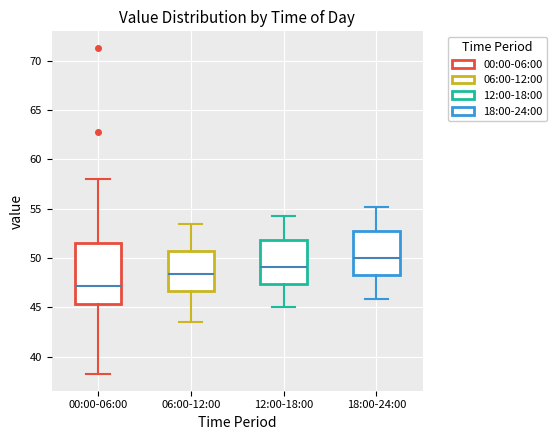

Where does the upper whisker of the box for 06:00-12:00 end on the y-axis? The values are not printed on the chart, so give them approximately, as read against the axis.

53.5